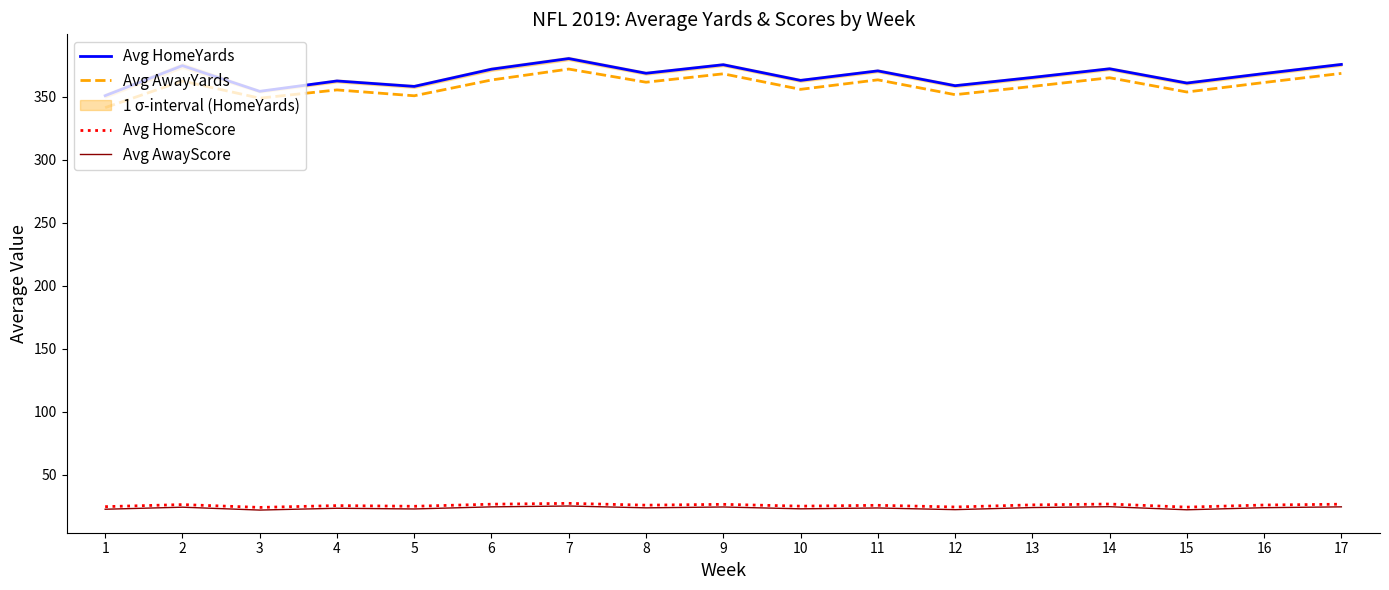

What is the difference between the highest and lowest values at 16?

344.7